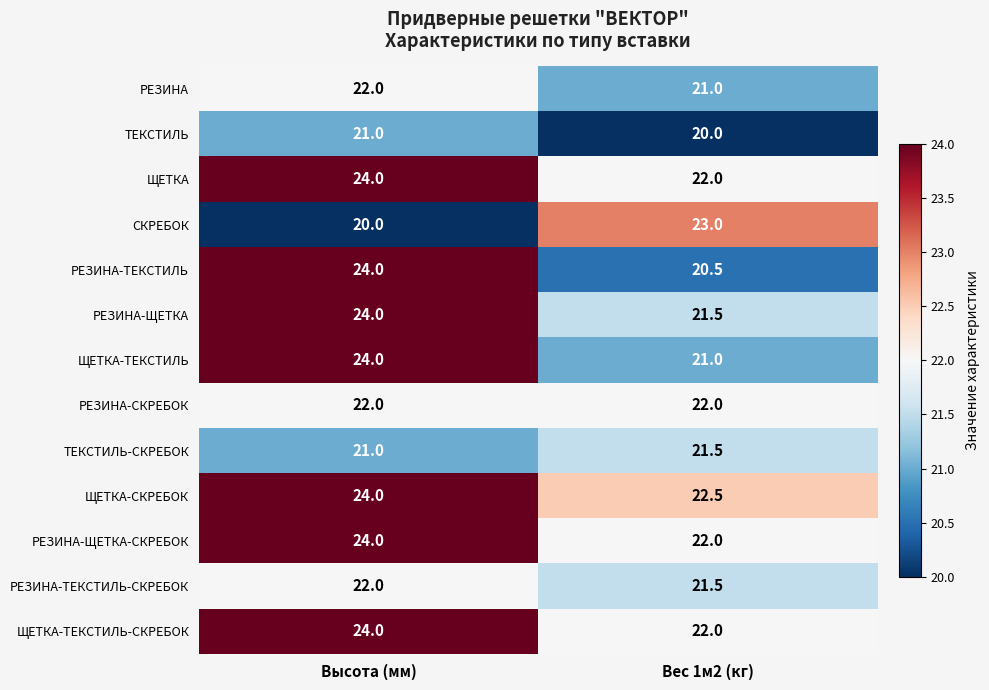

Which series has the widest spread of values?

РЕЗИНА-ТЕКСТИЛЬ